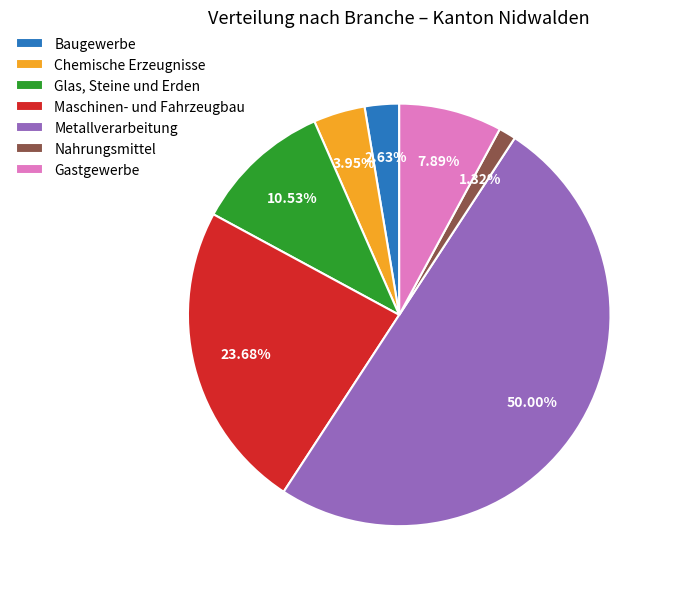

Between Gastgewerbe and Baugewerbe, which is larger?

Gastgewerbe